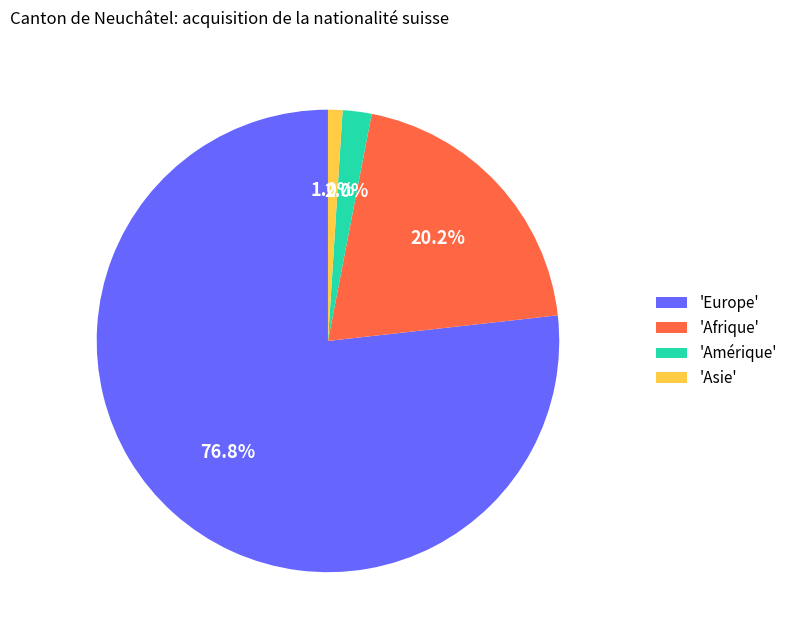

How many segments does this pie chart have?

4